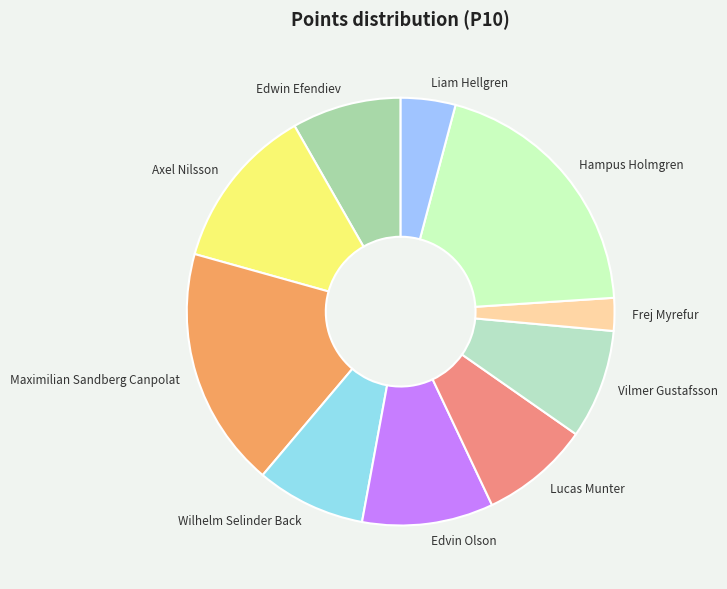

Is it true that Axel Nilsson is 21% of the pie?

False